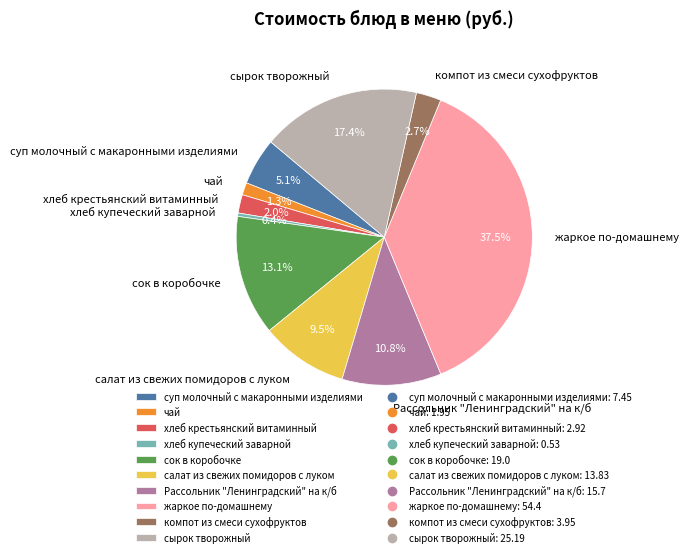

Which slice is the smallest?

хлеб купеческий заварной